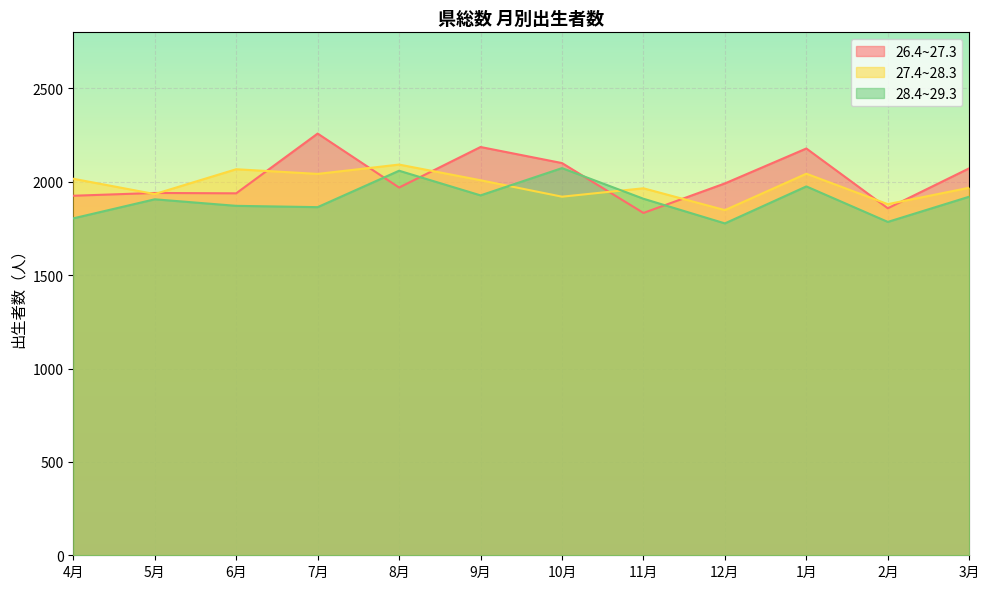

What is the lowest value of the 28.4~29.3 series?

1777